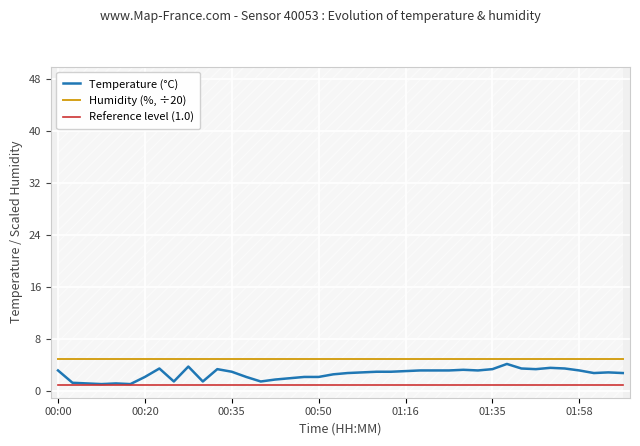

True or false: Temperature (°C) and Reference level (1.0) intersect in this chart.

False